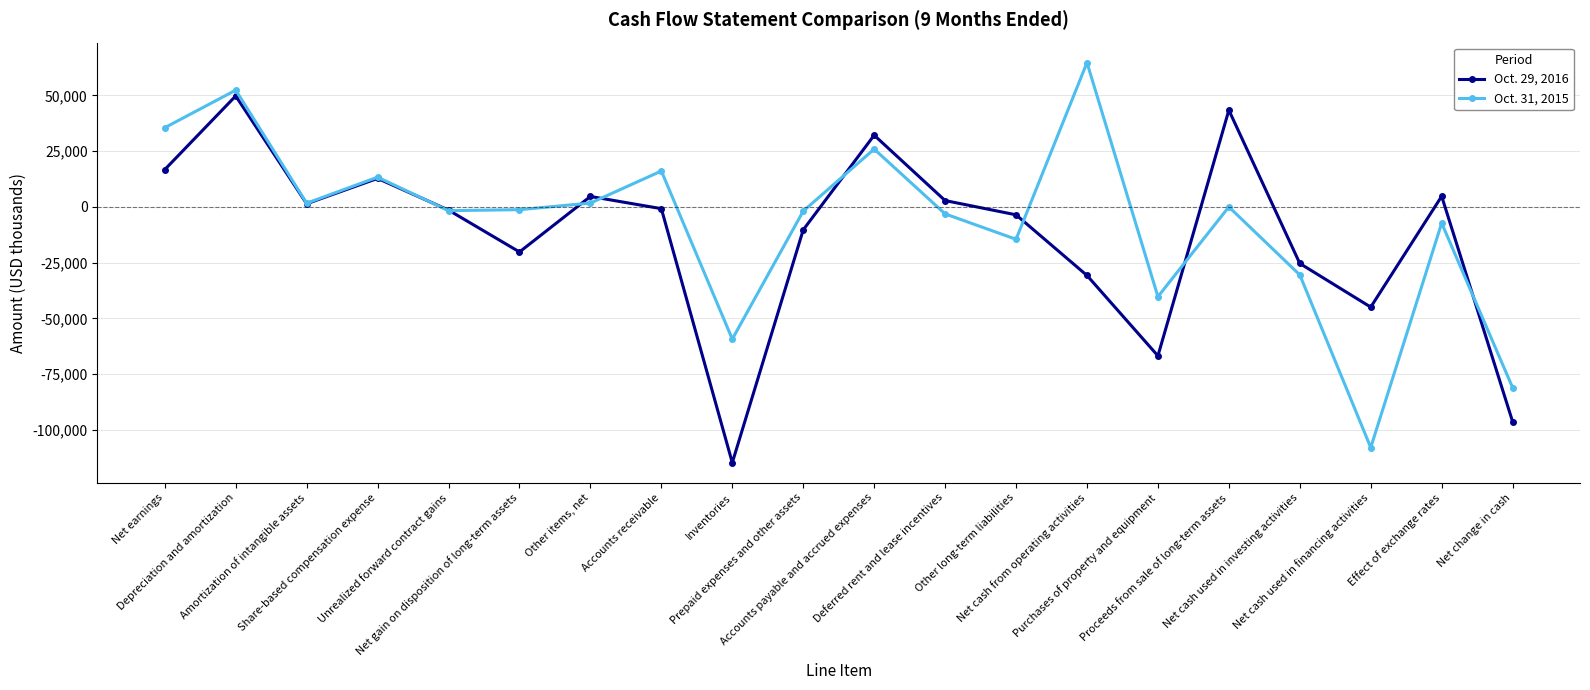

What is the greatest value displayed?

64727